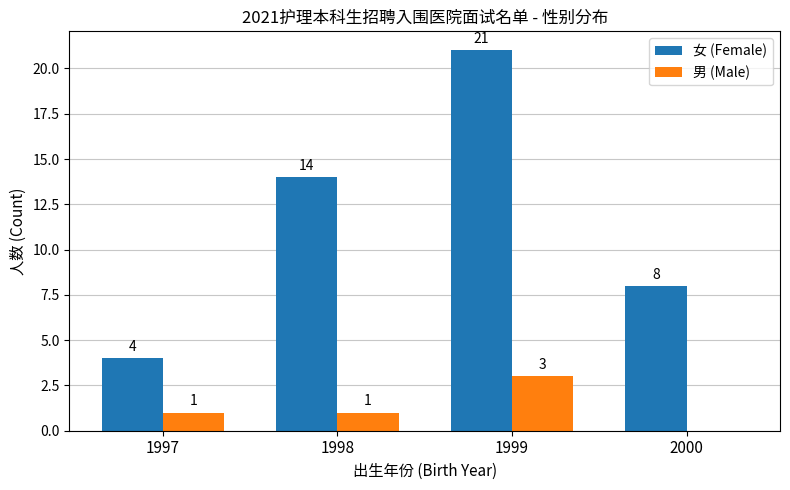

What is the spread (max minus min) of values at 2000?

8